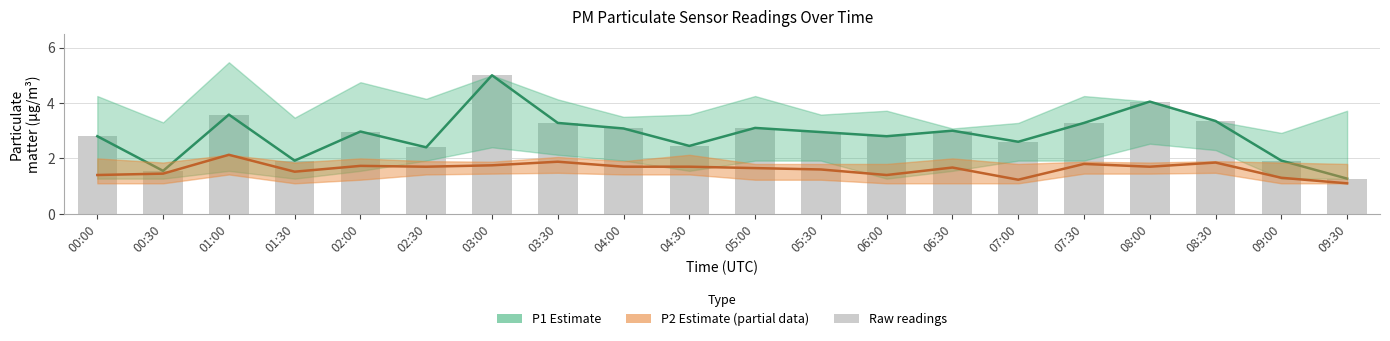

What is the total value across all series at 01:00?

9.3